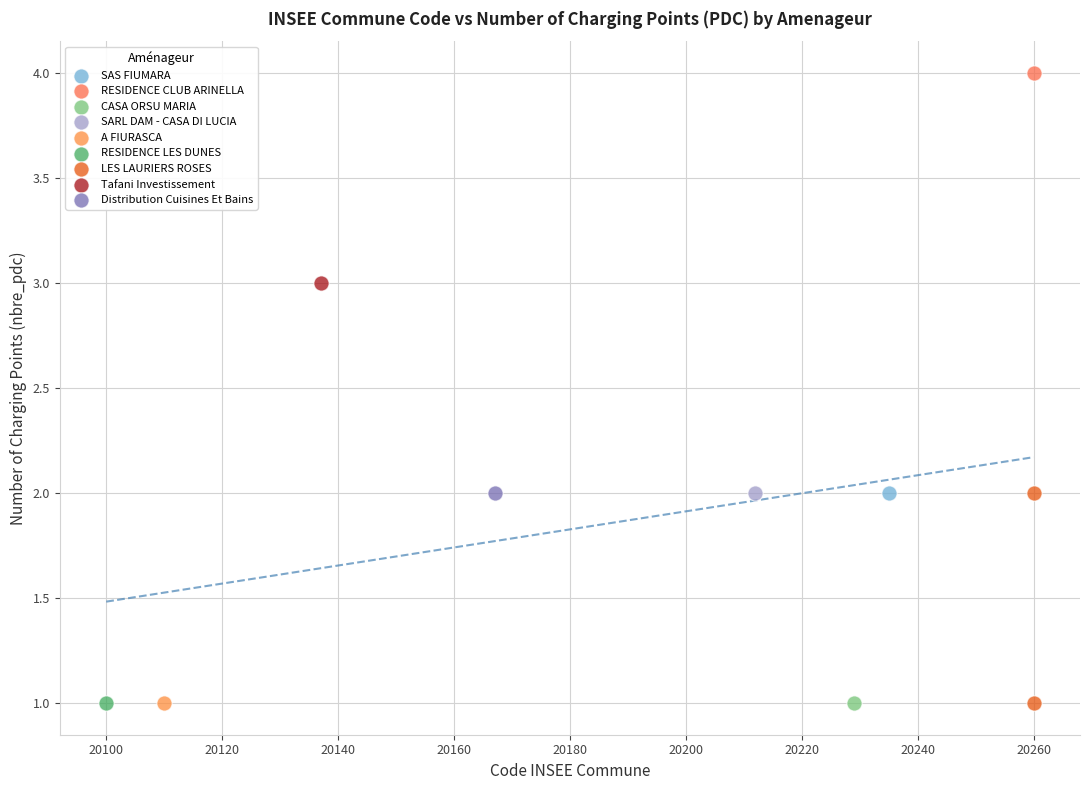

What are all the series names shown in the legend?

SAS FIUMARA, RESIDENCE CLUB ARINELLA, CASA ORSU MARIA, SARL DAM - CASA DI LUCIA, A FIURASCA, RESIDENCE LES DUNES, LES LAURIERS ROSES, Tafani Investissement, Distribution Cuisines Et Bains